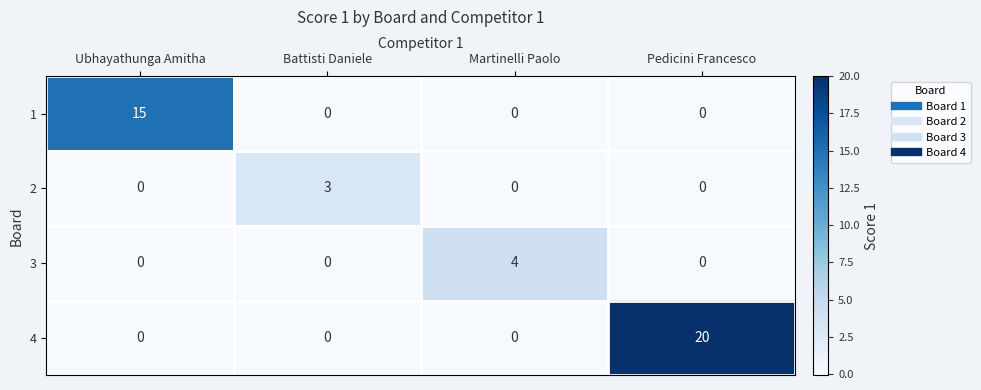

How many series are shown in this chart?

4